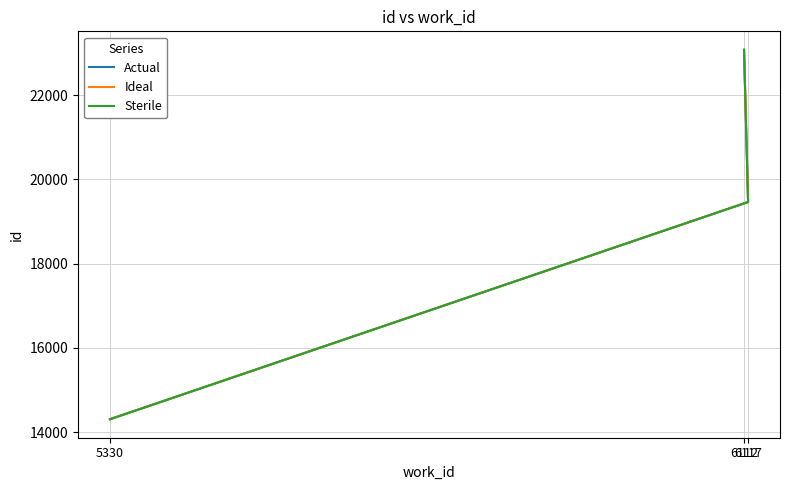

How many categories are shown in the chart?

3